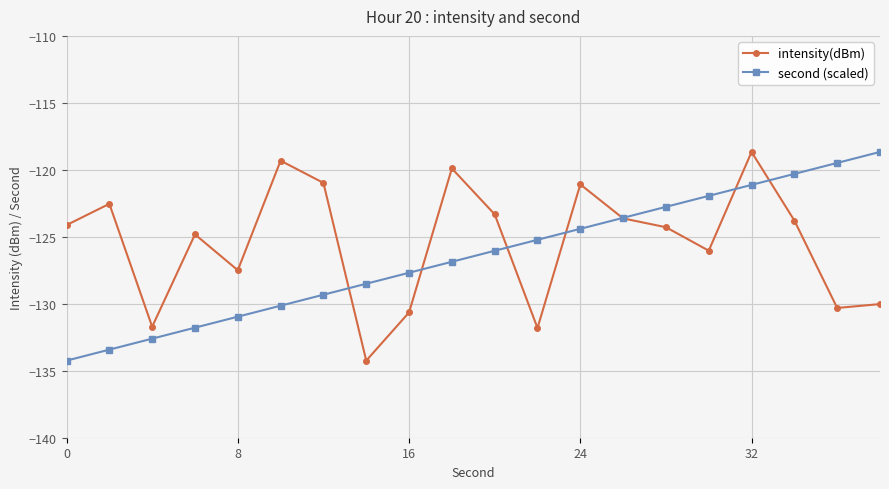

What is the smallest value displayed?

-134.2